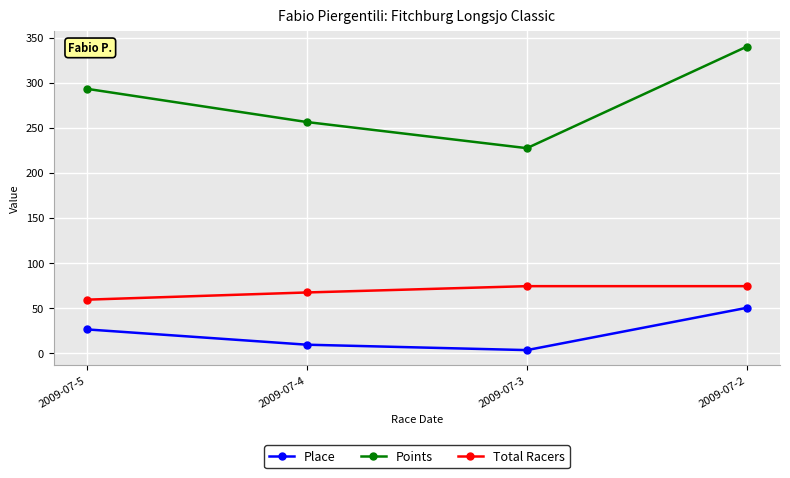

What is the value of the Place point at the 2nd from the left?

9.0